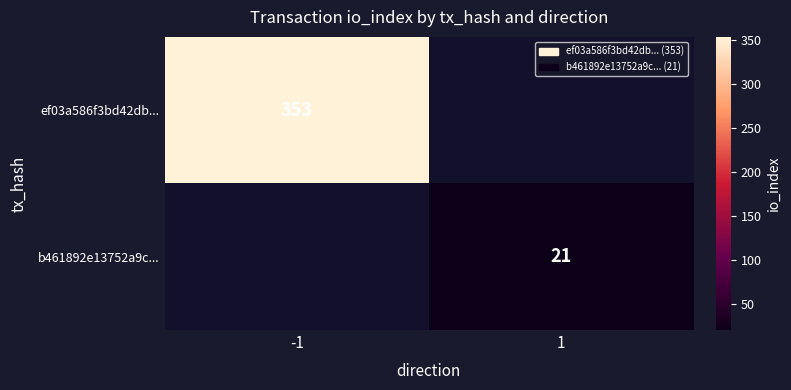

True or false: ef03a586f3bd42db... has a value of 94.8 at -1.

False